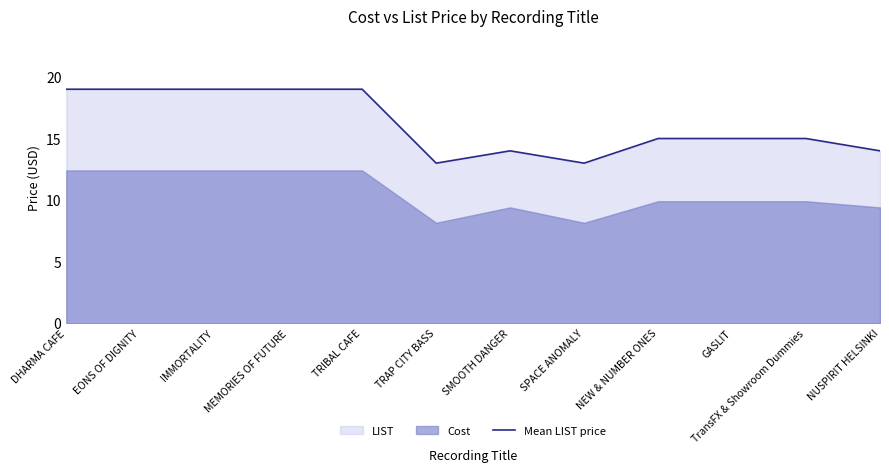

Which has a higher value, NUSPIRIT HELSINKI or TRAP CITY BASS?

NUSPIRIT HELSINKI